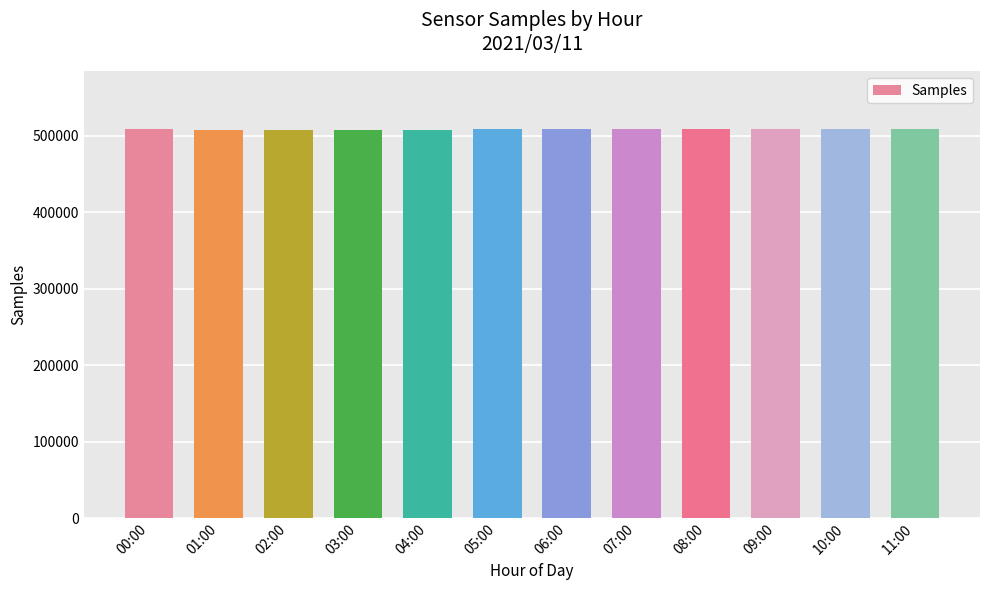

What is the ratio of the value at 02:00 to the value at 03:00?

1.0